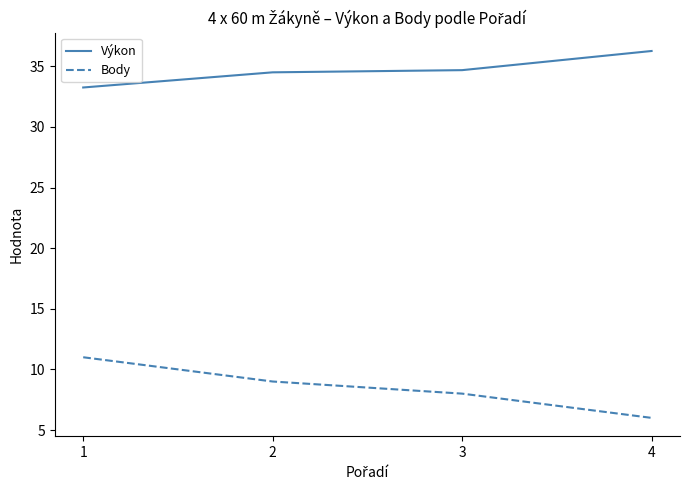

Is this an area chart (filled region under the line)?

No